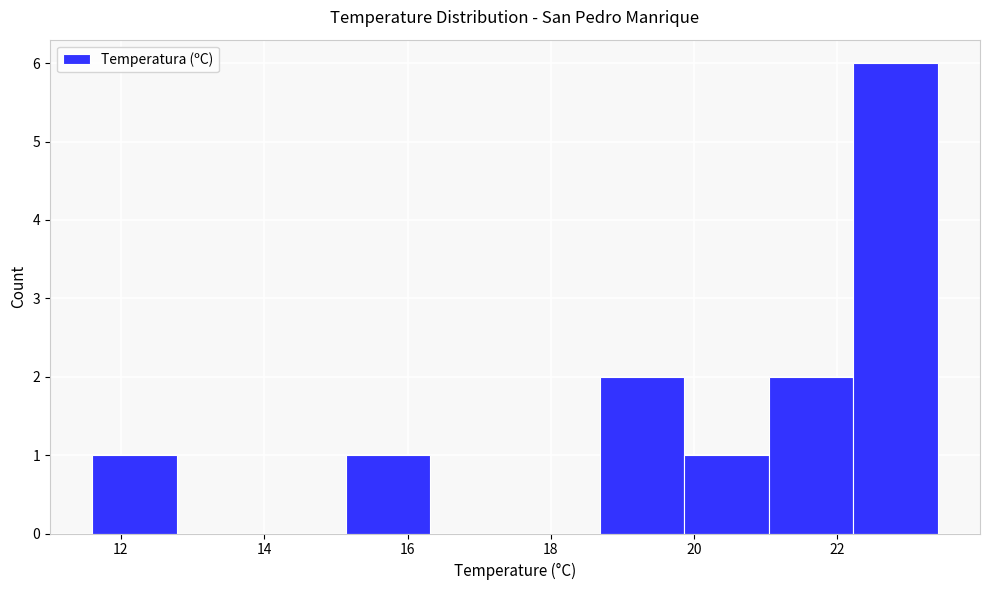

Reading left to right, list every bar in this chart as the range it spans on the x-axis followed by its height. Neither the bar edges nor the heights are printed on the chart, so give them approximately, as read against the axes.

11.60 to 12.78: 1
12.78 to 13.96: 0
13.96 to 15.14: 0
15.14 to 16.32: 1
16.32 to 17.50: 0
17.50 to 18.68: 0
18.68 to 19.86: 2
19.86 to 21.04: 1
21.04 to 22.22: 2
22.22 to 23.40: 6